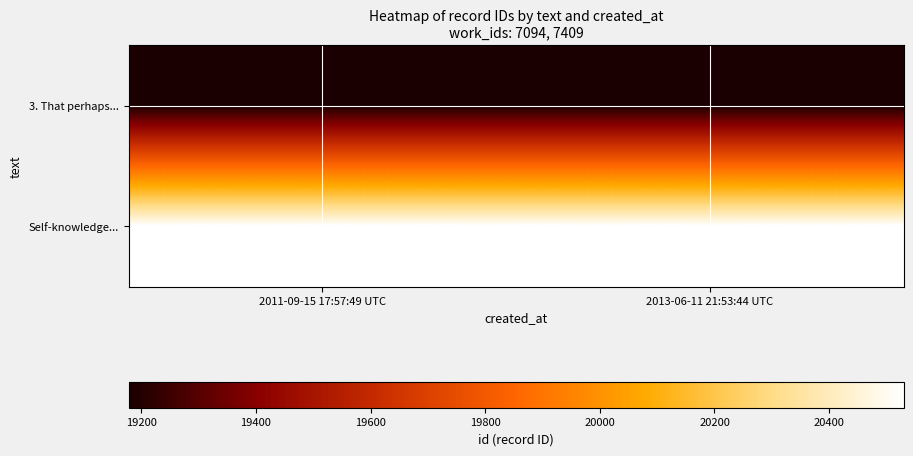

What is the maximum value shown in the chart?

20530